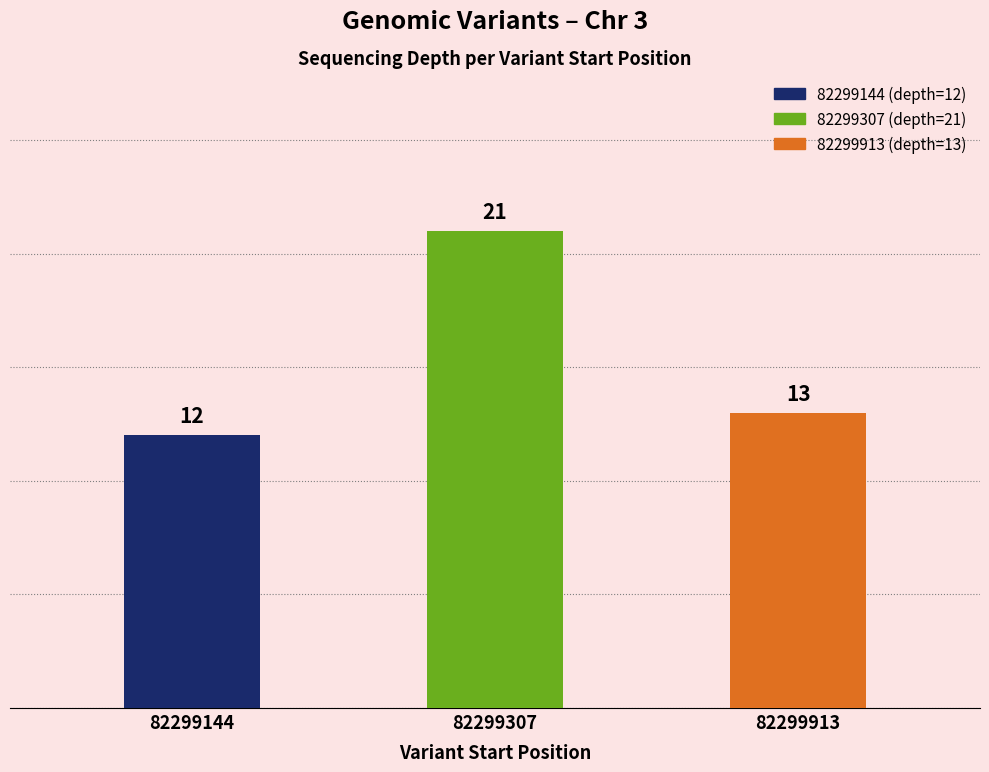

Read the value at 82299913.

13